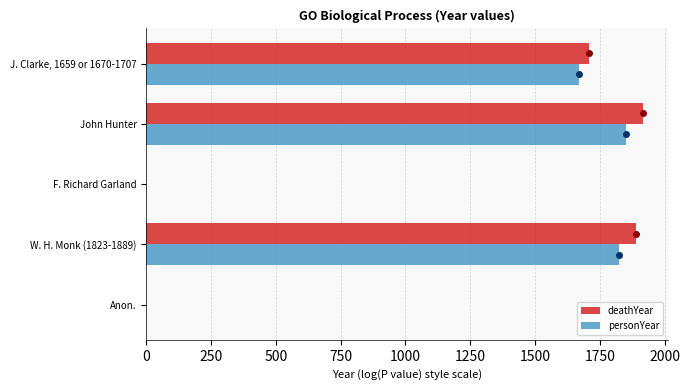

What is the sum of all personYear values?

5341